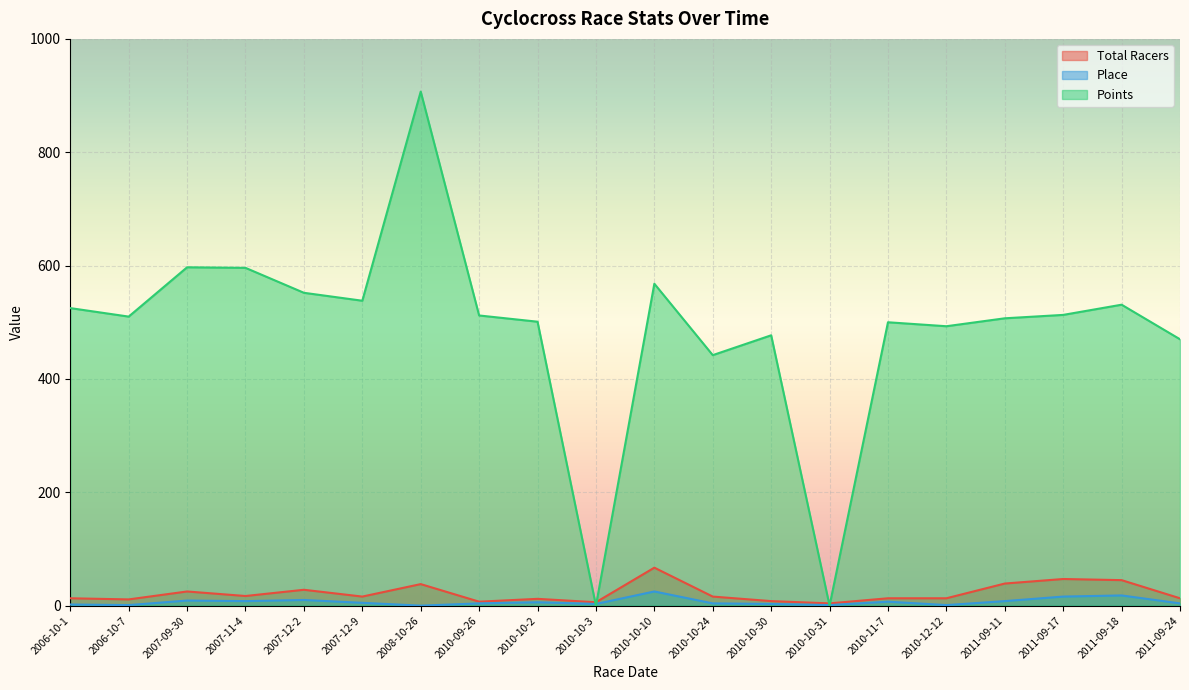

How many interior local peaks does the Total Racers series have?

6